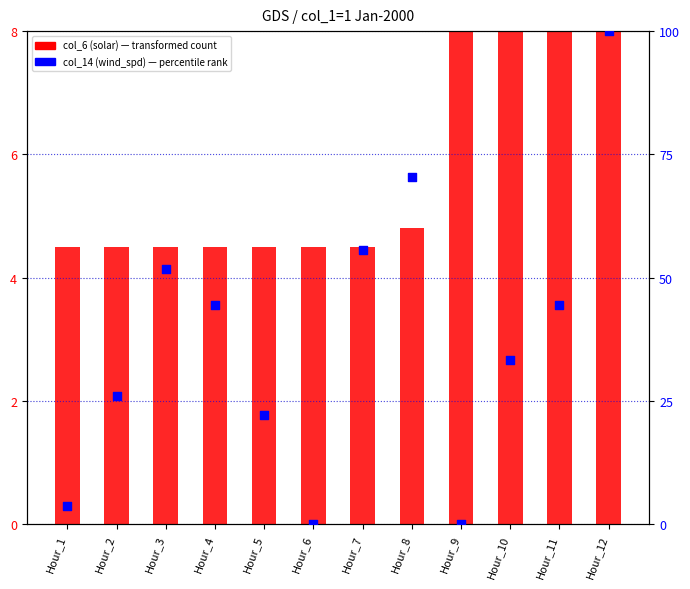

Which series has the largest Y range (max minus min)?

col_14 (wind_spd / percentile rank)